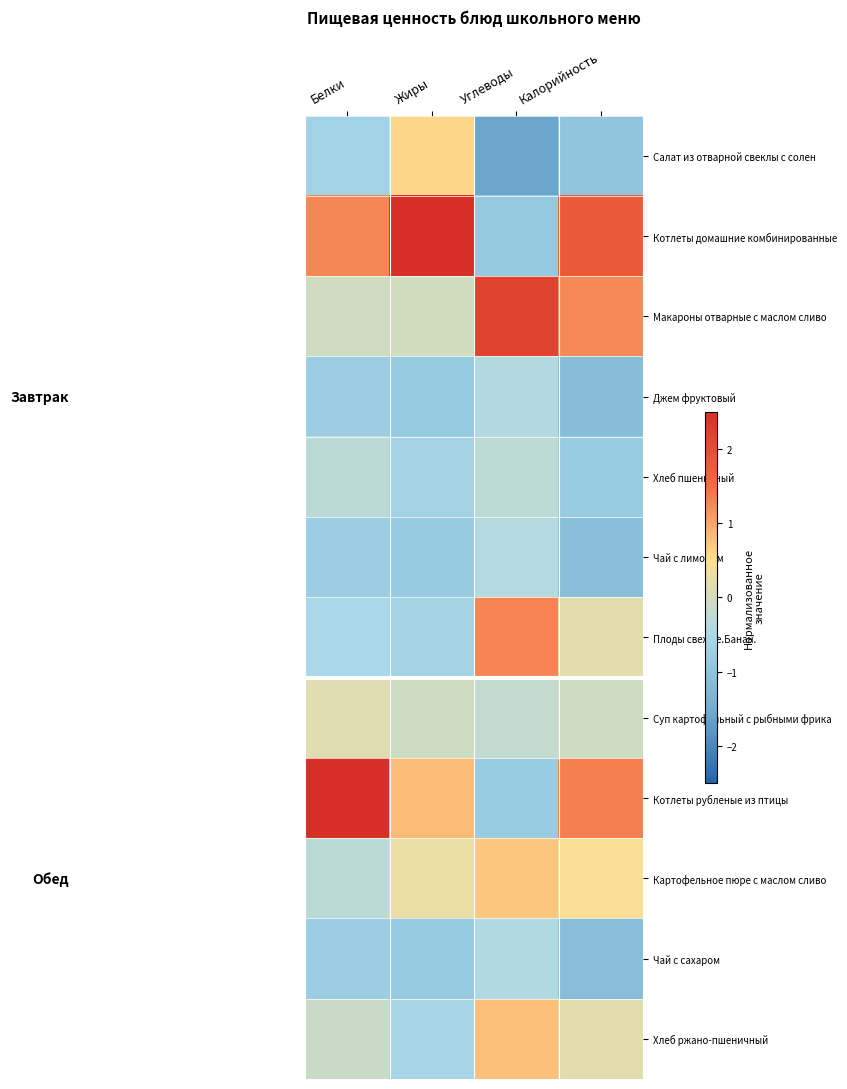

At how many categories does at least one series exceed -1?

4